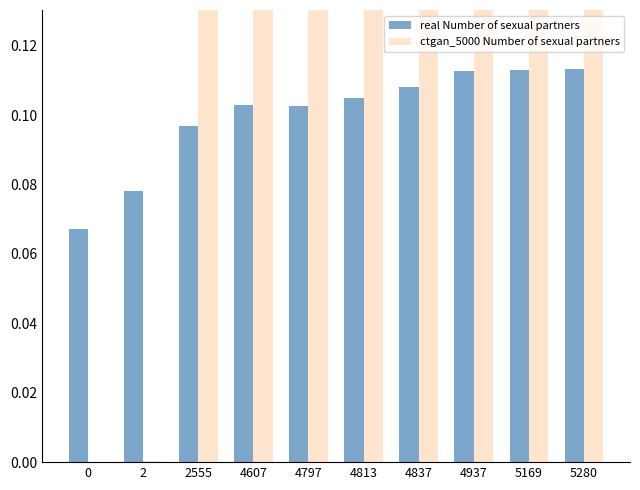

Rank the series by their average value, from lowest to highest.

real Number of sexual partners, ctgan_5000 Number of sexual partners